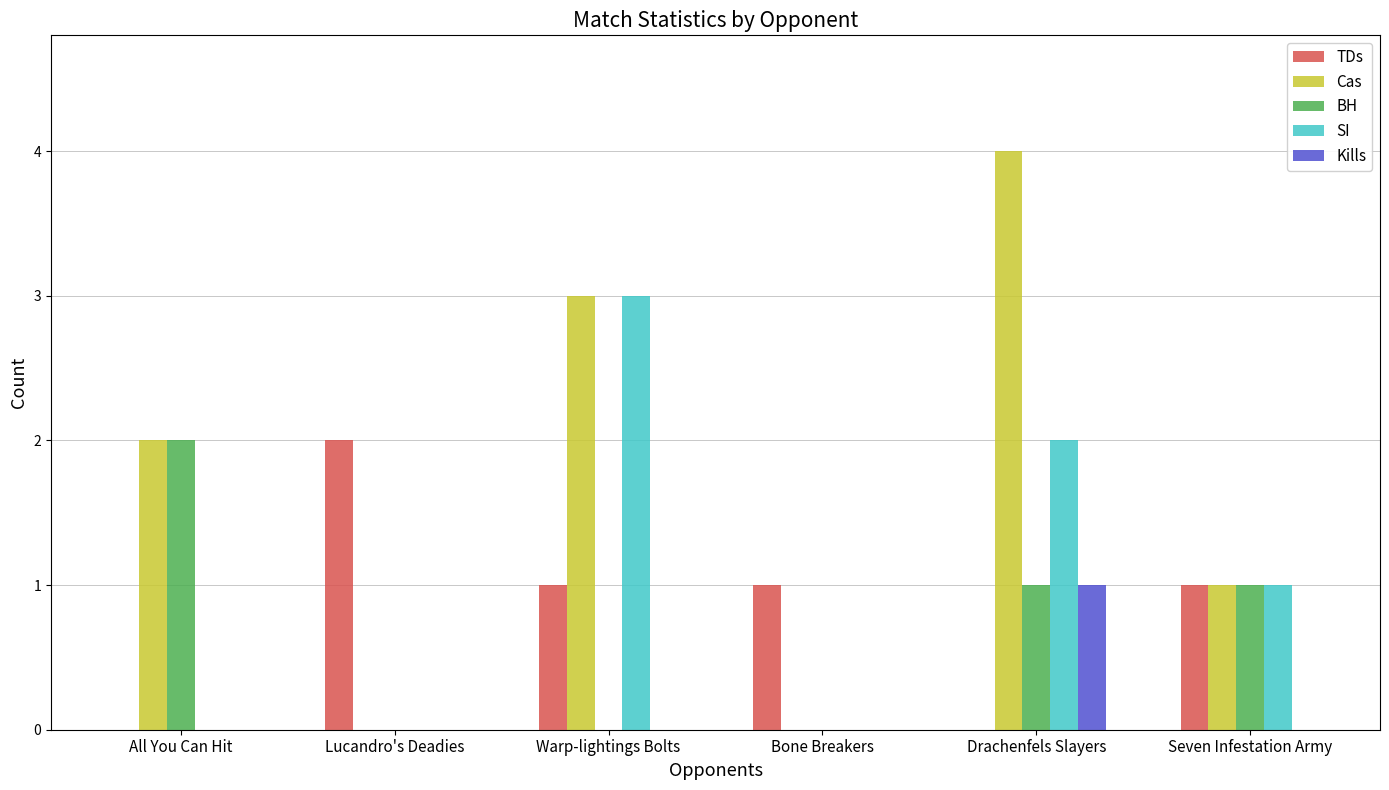

At which category is the sum across all series the highest?

Drachenfels Slayers